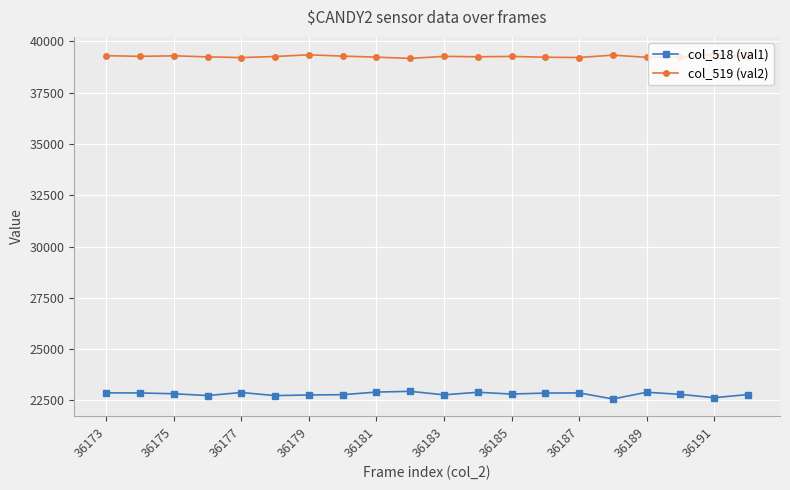

What is the value of the col_518 (val1) point at the 8th from the left?

22777